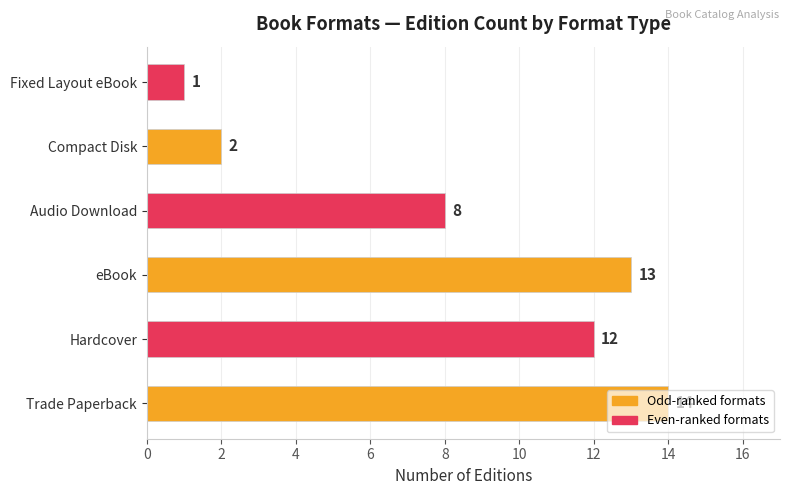

True or false: the data shows 1 at Fixed Layout eBook.

True